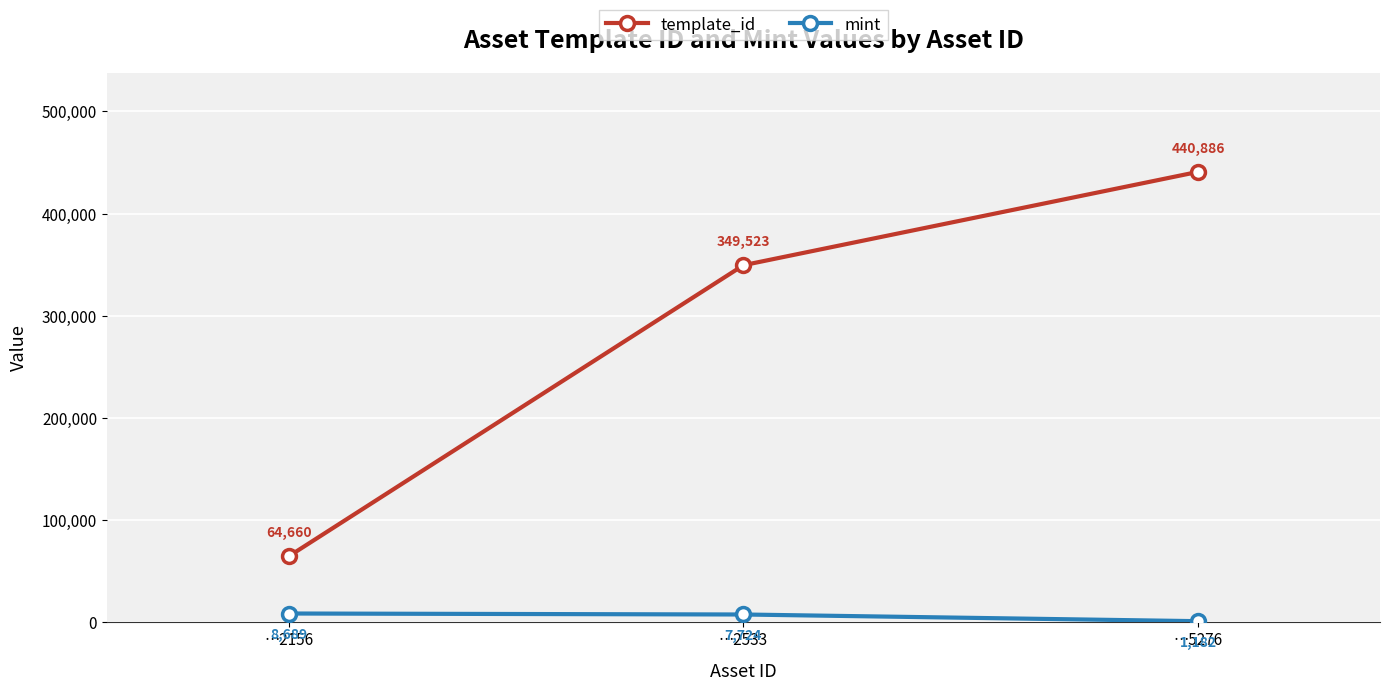

What is the difference between the mint values at …2156 and …2533?

965